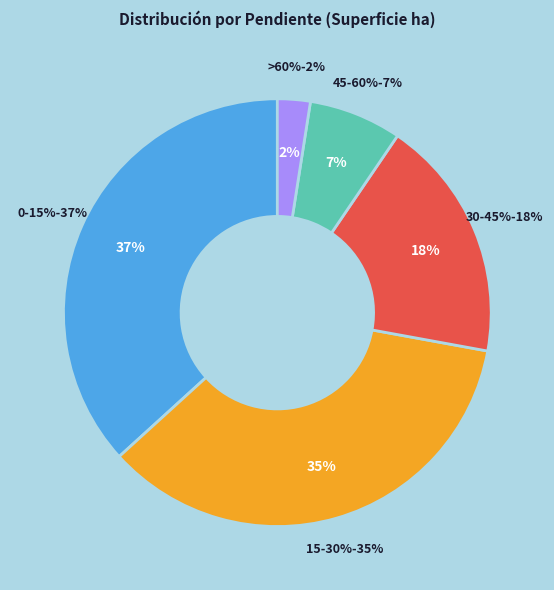

Is there any slice that represents more than half of the pie?

No